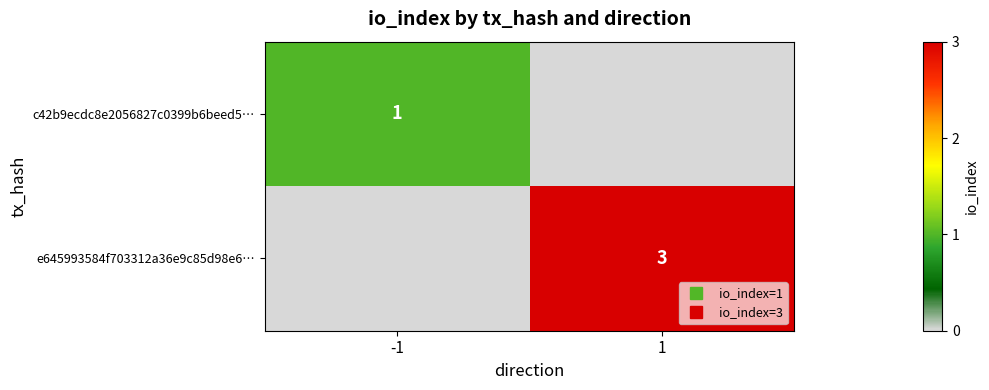

What is the maximum value shown in the chart?

3.0